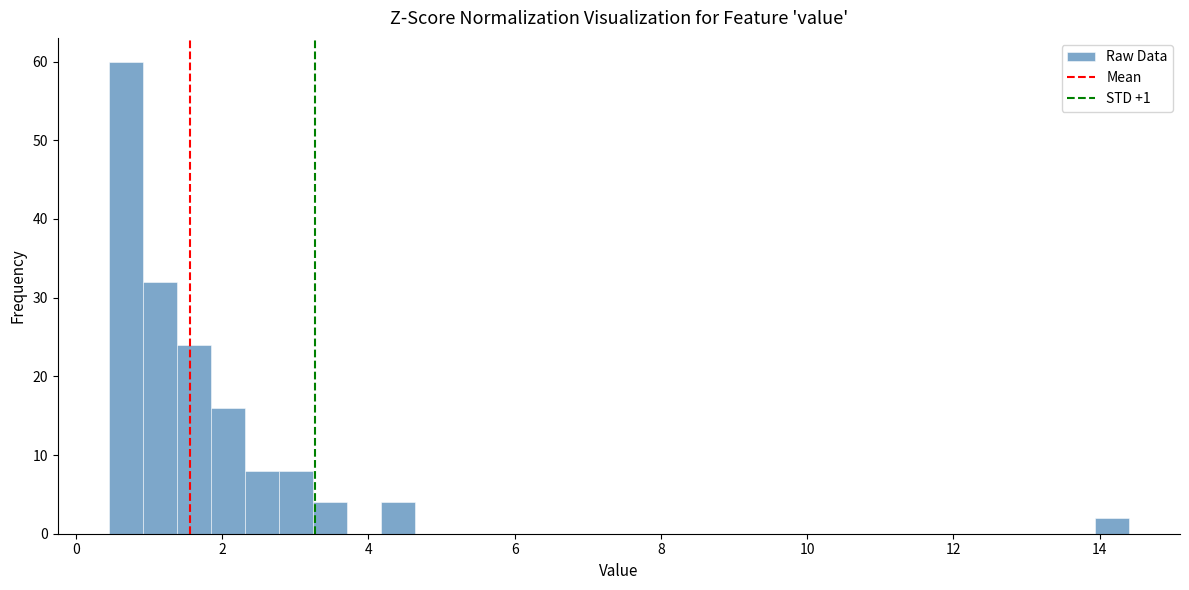

Read against the x-axis, roughly where is the centre of the tallest bar?

0.6